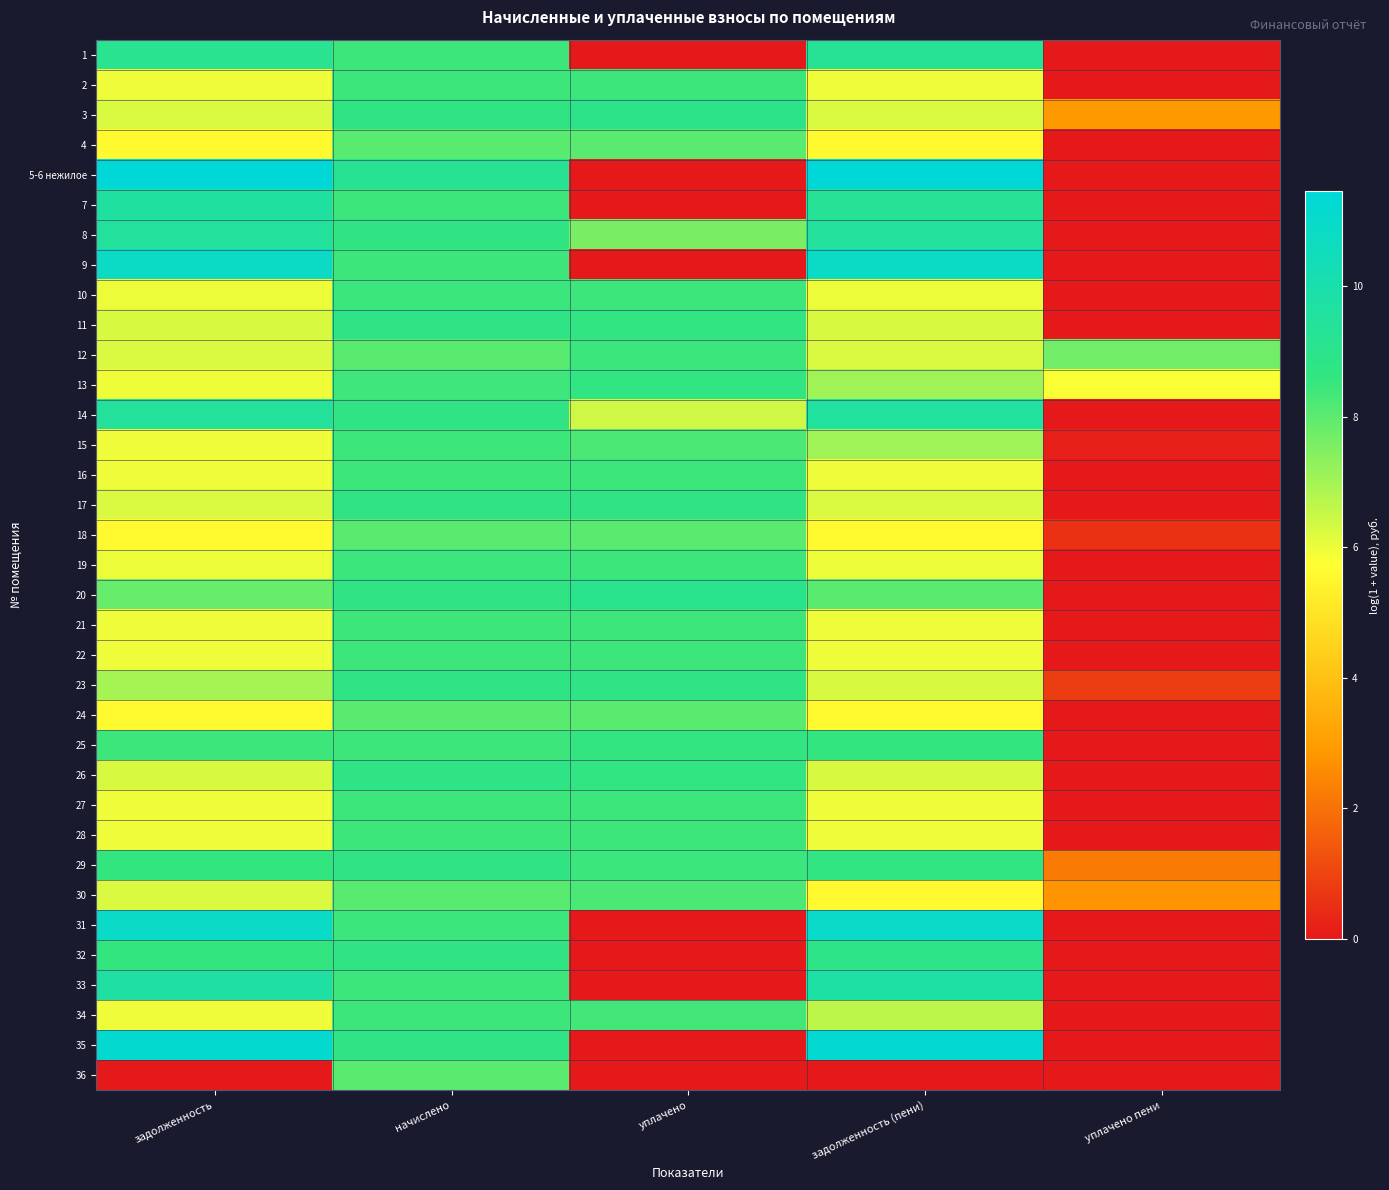

What is the total value across all series at задолженность (пени)?

254.4